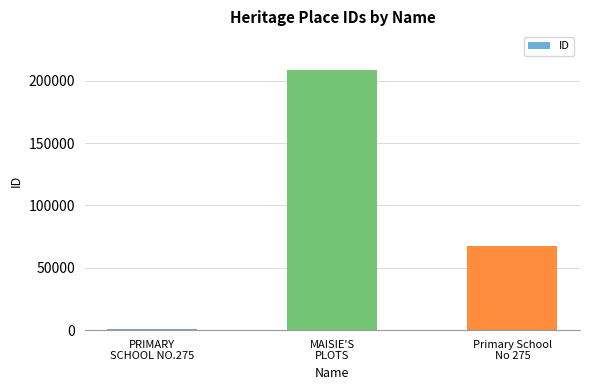

What is the difference between the maximum and minimum values?

207194